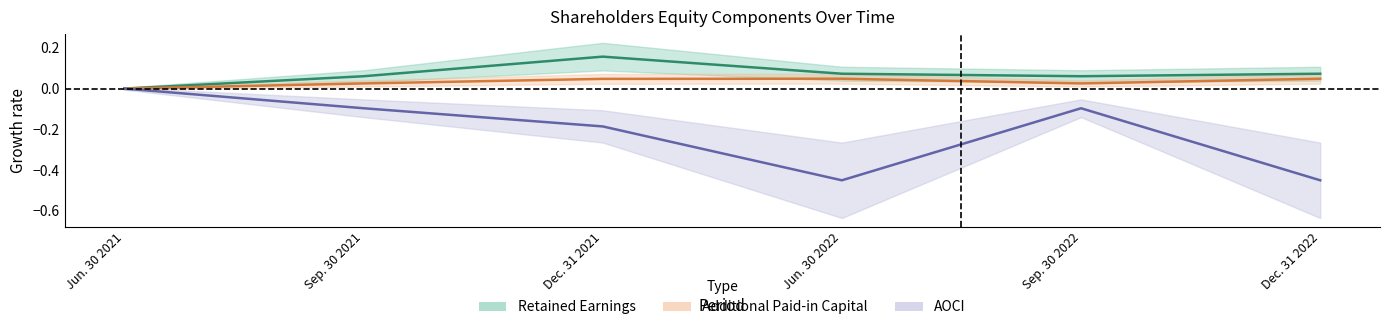

What is the average value of the AOCI series?

-0.2